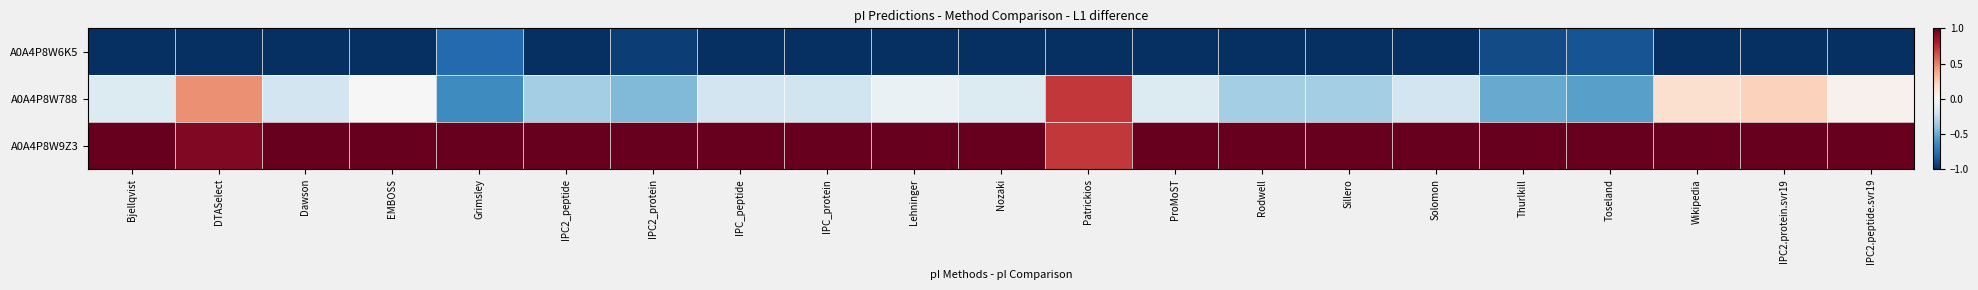

Reading left to right, extract all data points from this chart.

A0A4P8W6K5: Bjellqvist=-1.0	DTASelect=-1.0	Dawson=-1.0	EMBOSS=-1.0	Grimsley=-0.8	IPC2_peptide=-1.0	IPC2_protein=-0.9	IPC_peptide=-1.0	IPC_protein=-1.0	Lehninger=-1.0	Nozaki=-1.0	Patrickios=-1.0	ProMoST=-1.0	Rodwell=-1.0	Sillero=-1.0	Solomon=-1.0	Thurlkill=-0.9	Toseland=-0.9	Wikipedia=-1.0	IPC2.protein.svr19=-1.0	IPC2.peptide.svr19=-1.0
A0A4P8W788: Bjellqvist=-0.1	DTASelect=0.5	Dawson=-0.2	EMBOSS=0.0	Grimsley=-0.6	IPC2_peptide=-0.3	IPC2_protein=-0.4	IPC_peptide=-0.2	IPC_protein=-0.2	Lehninger=-0.1	Nozaki=-0.1	Patrickios=0.7	ProMoST=-0.1	Rodwell=-0.3	Sillero=-0.3	Solomon=-0.2	Thurlkill=-0.5	Toseland=-0.5	Wikipedia=0.2	IPC2.protein.svr19=0.2	IPC2.peptide.svr19=0.0
A0A4P8W9Z3: Bjellqvist=1.0	DTASelect=0.9	Dawson=1.0	EMBOSS=1.0	Grimsley=1.0	IPC2_peptide=1.0	IPC2_protein=1.0	IPC_peptide=1.0	IPC_protein=1.0	Lehninger=1.0	Nozaki=1.0	Patrickios=0.7	ProMoST=1.0	Rodwell=1.0	Sillero=1.0	Solomon=1.0	Thurlkill=1.0	Toseland=1.0	Wikipedia=1.0	IPC2.protein.svr19=1.0	IPC2.peptide.svr19=1.0